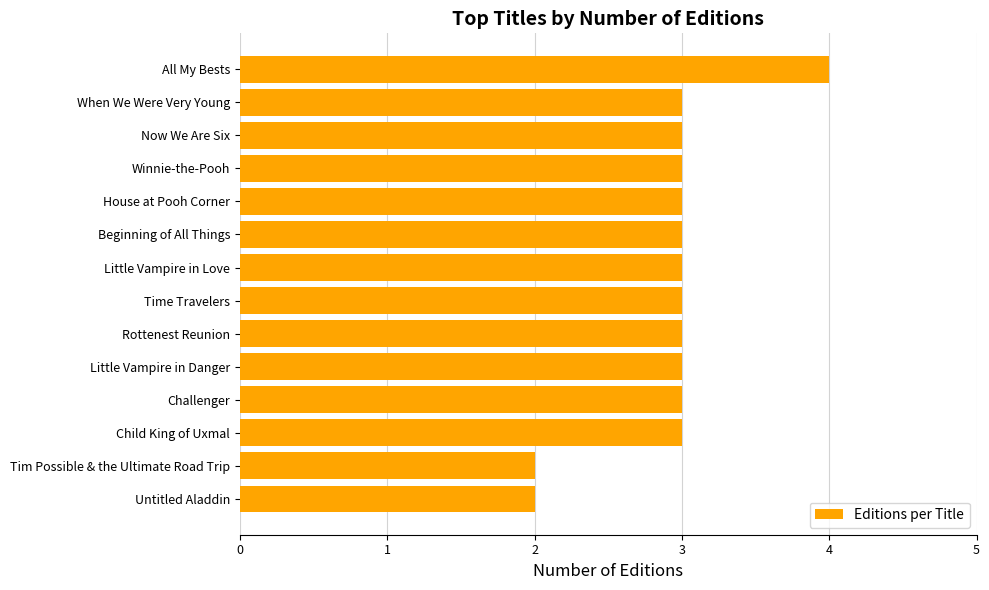

Reading bottom to top, extract all data points from this chart.

2	2	3	3	3	3	3	3	3	3	3	3	3	4